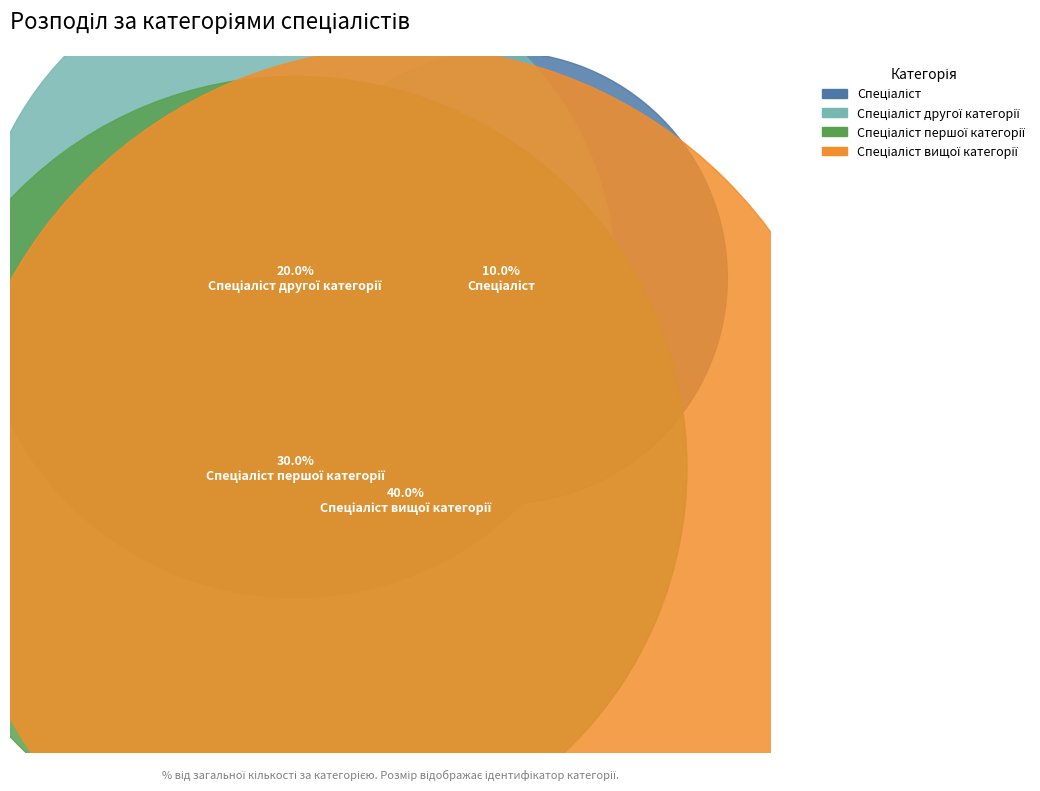

Is the sum of Спеціаліст другої категорії and Спеціаліст першої категорії greater than half?

No